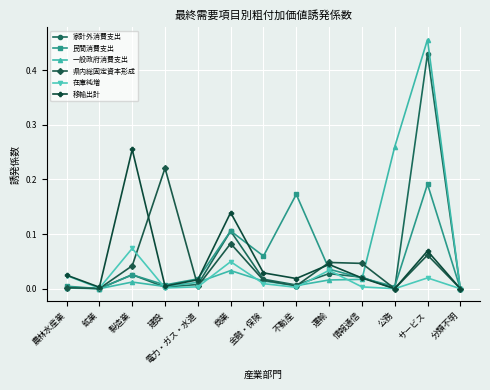

True or false: 民間消費支出 and 一般政府消費支出 intersect in this chart.

True